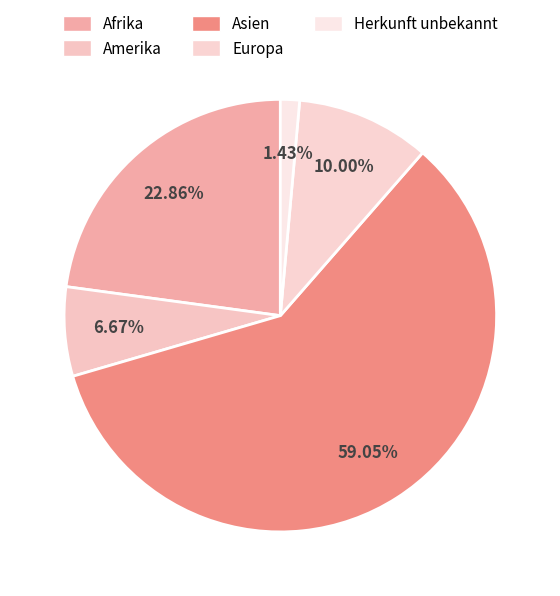

What is the smallest slice in the pie chart?

Herkunft unbekannt